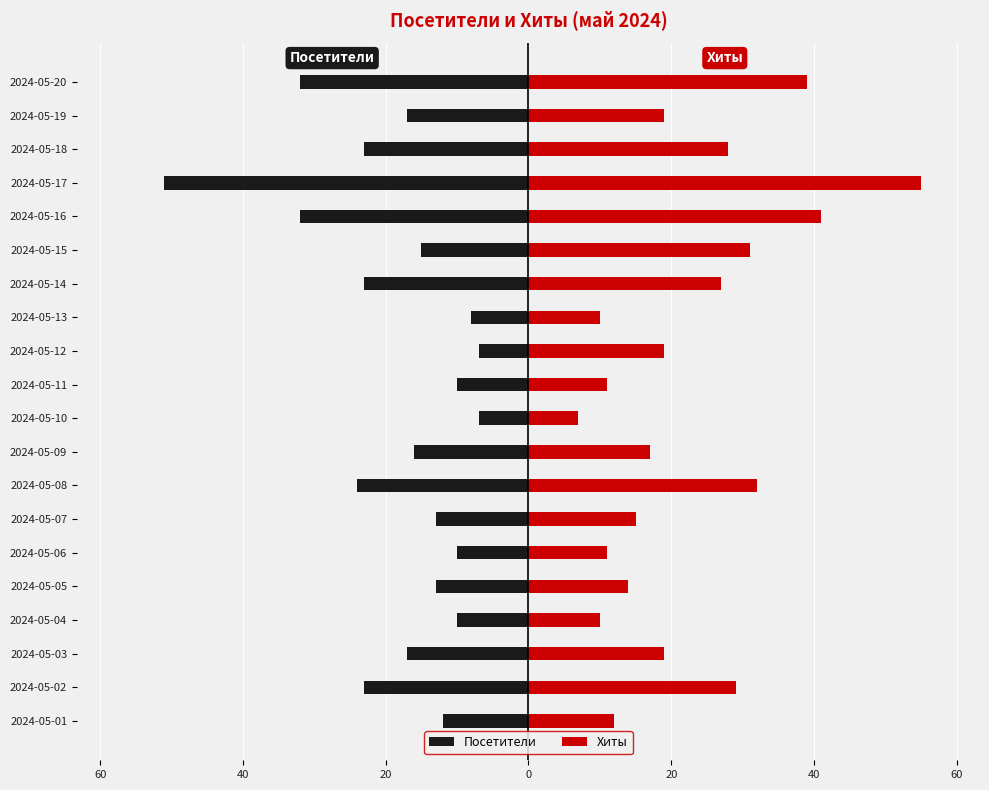

What are all the series names shown in the legend?

Посетители, Хиты